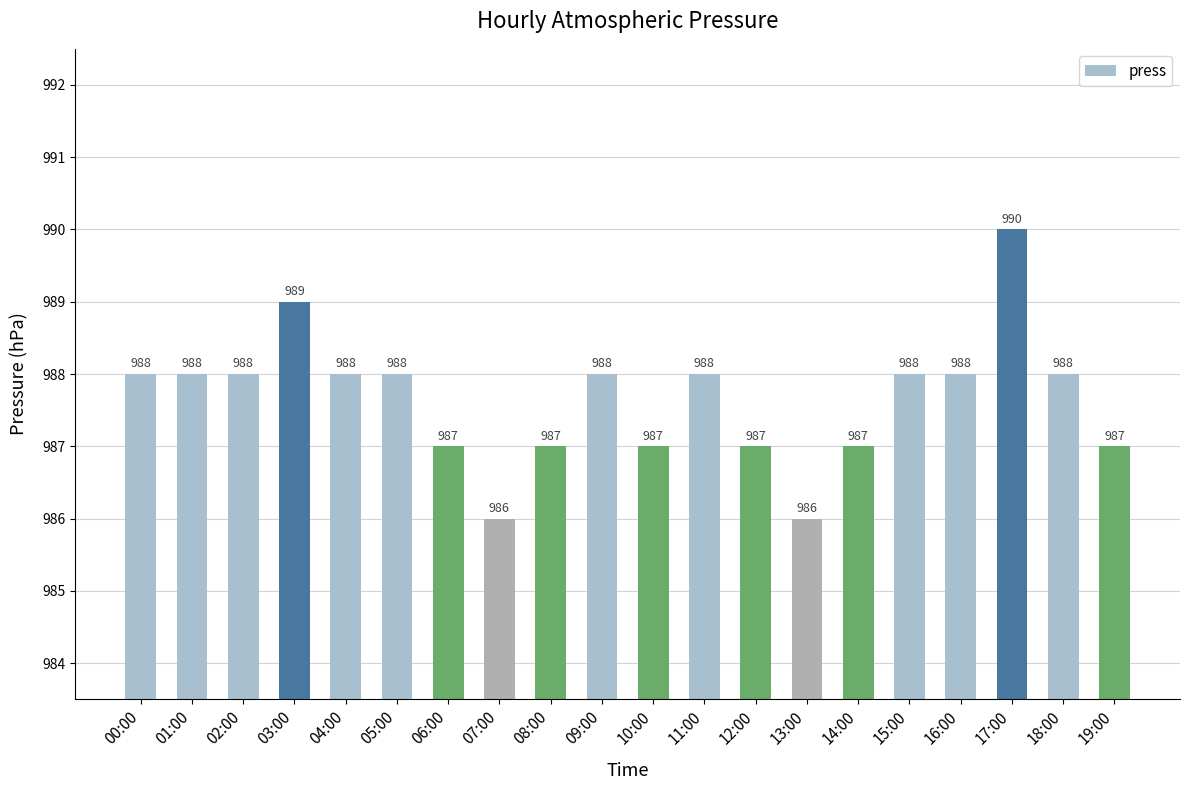

What is the smallest value displayed?

986